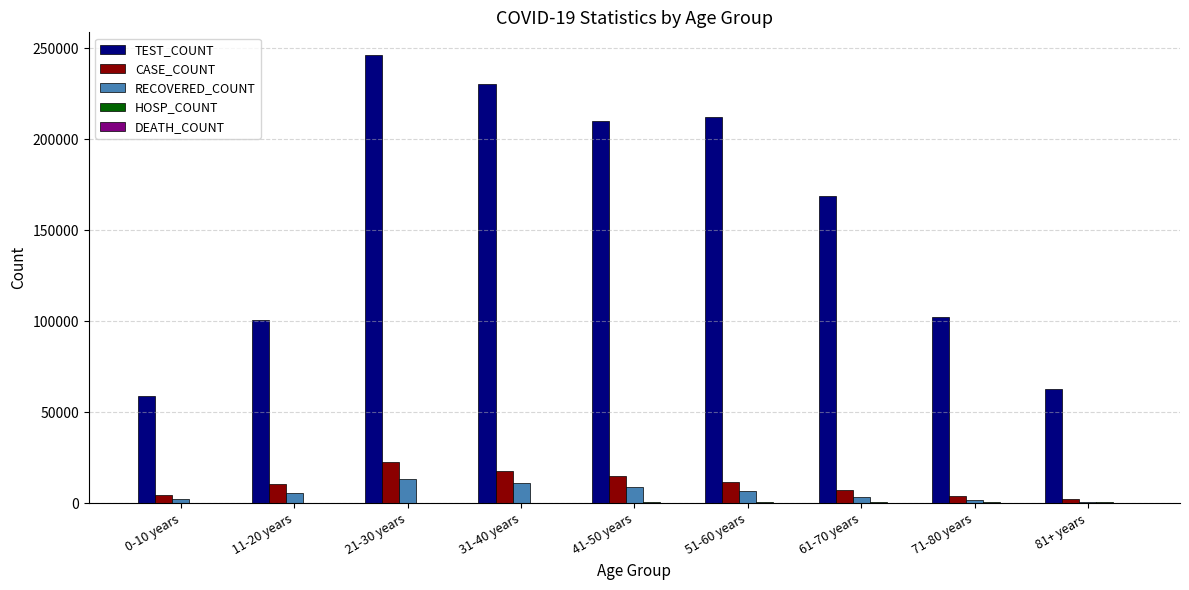

Between 21-30 years and 51-60 years, which series saw the biggest shift?

TEST_COUNT